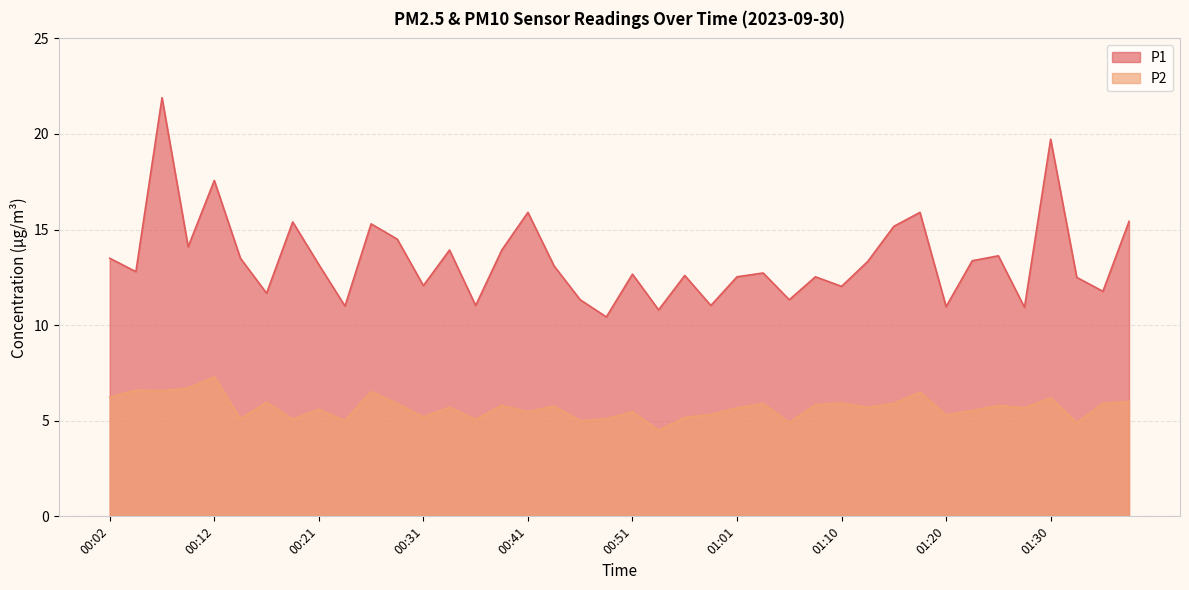

What is the total value across all series at 00:04?

19.4